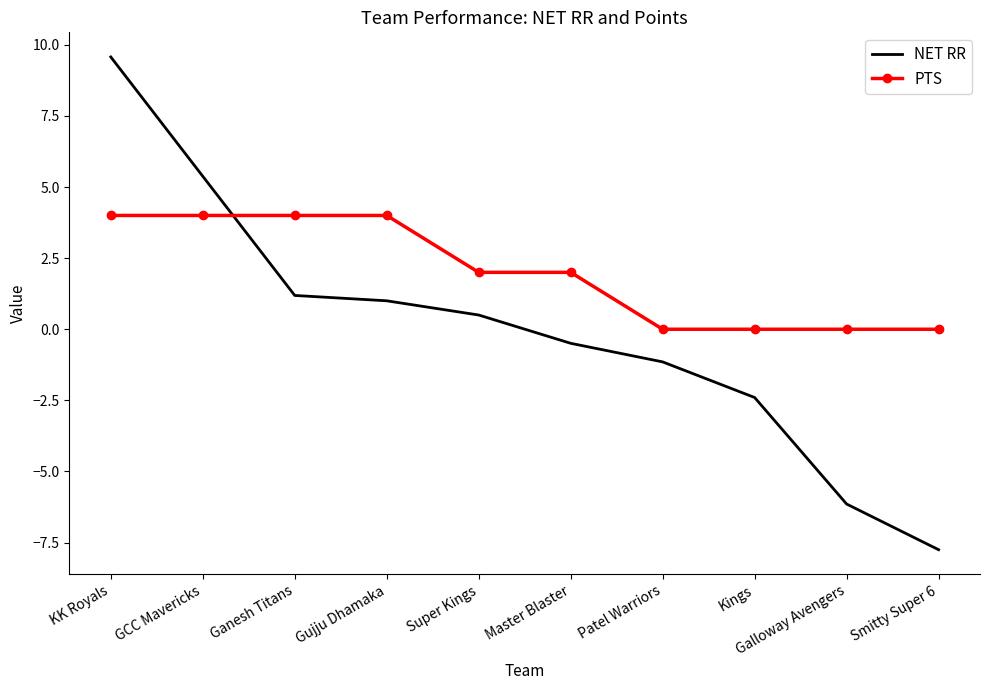

Which series has the largest total across all categories?

PTS